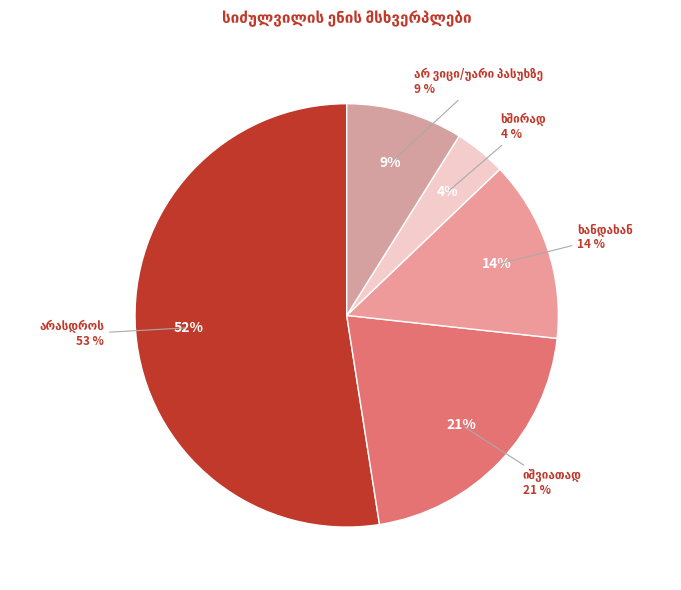

Which category has the biggest portion of the pie?

არასდროს